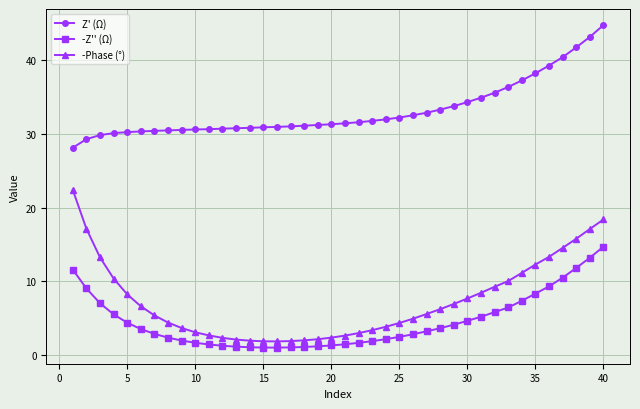

True or false: Z' (Ω) and -Z'' (Ω) cross at least once.

False